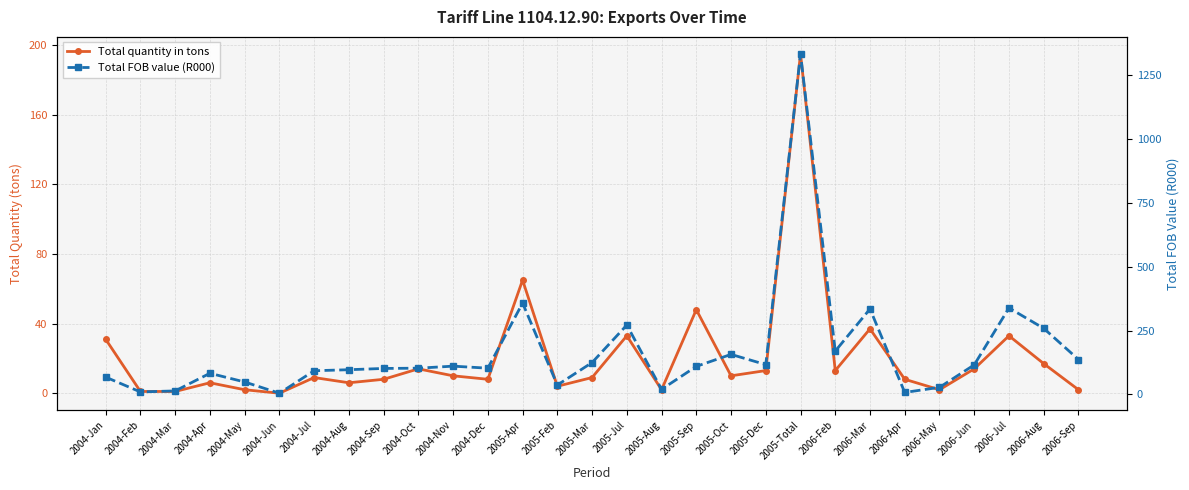

What is the value of the Total FOB value (R000) point at the 28th from the left?

259